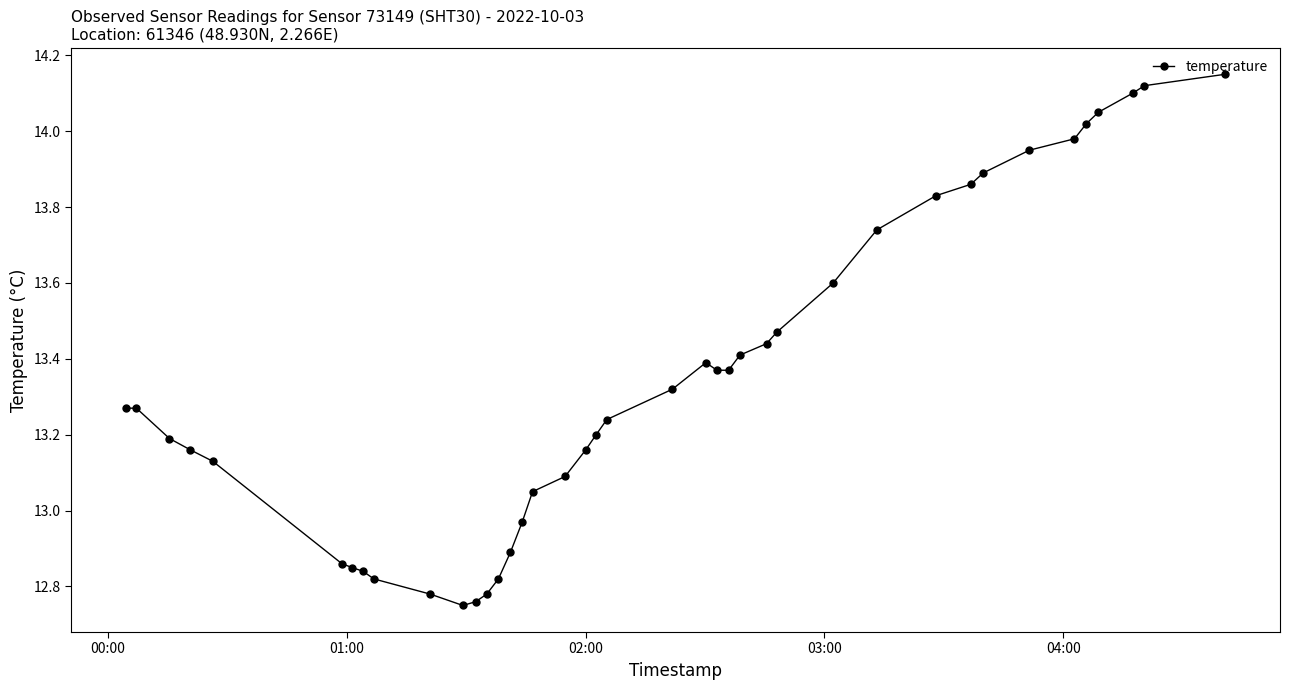

How many lines are shown in the chart?

1